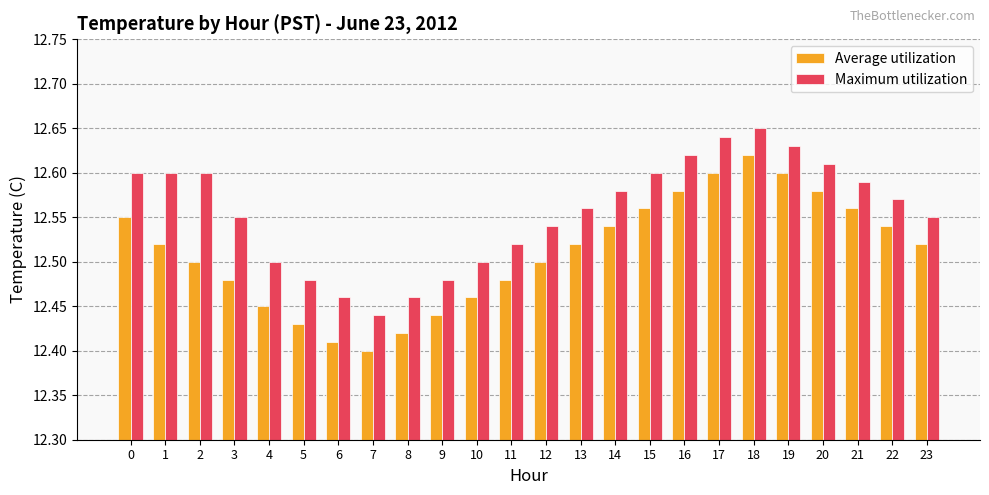

At how many categories does at least one series exceed 12?

24